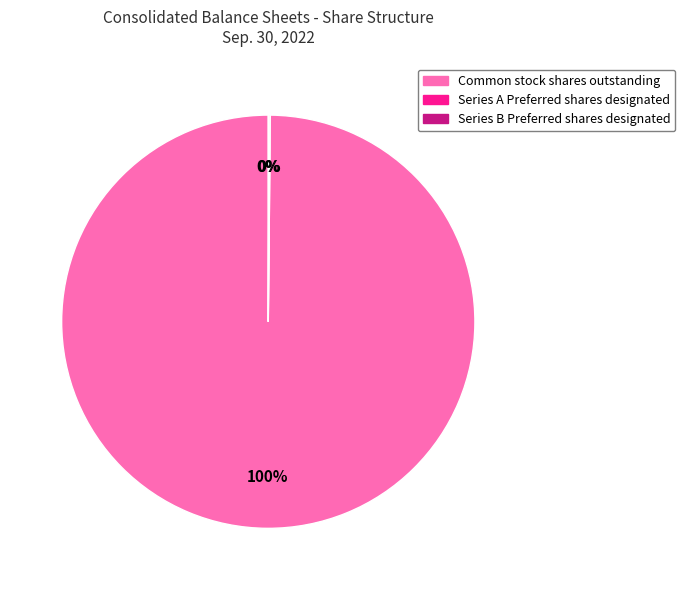

Which category has the biggest portion of the pie?

Common stock shares outstanding